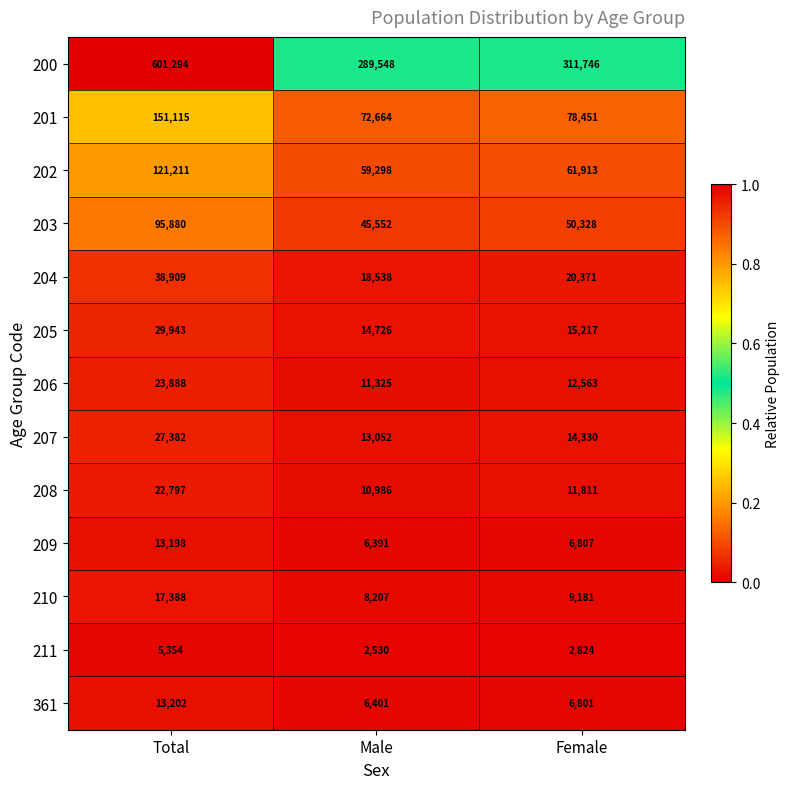

What is the sum of the 205 values at Female and Total?

45160